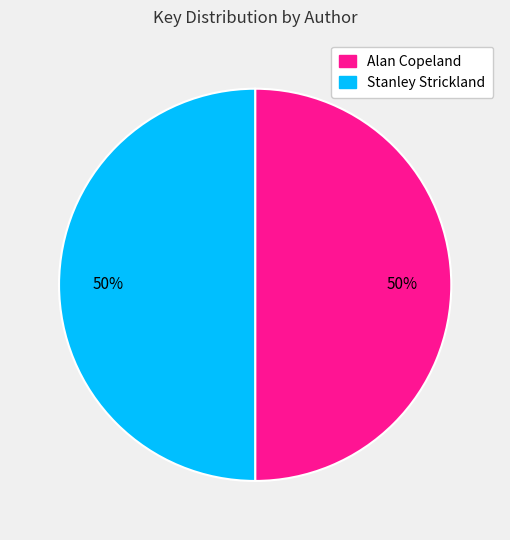

True or false: Stanley Strickland accounts for 50% of the total.

True